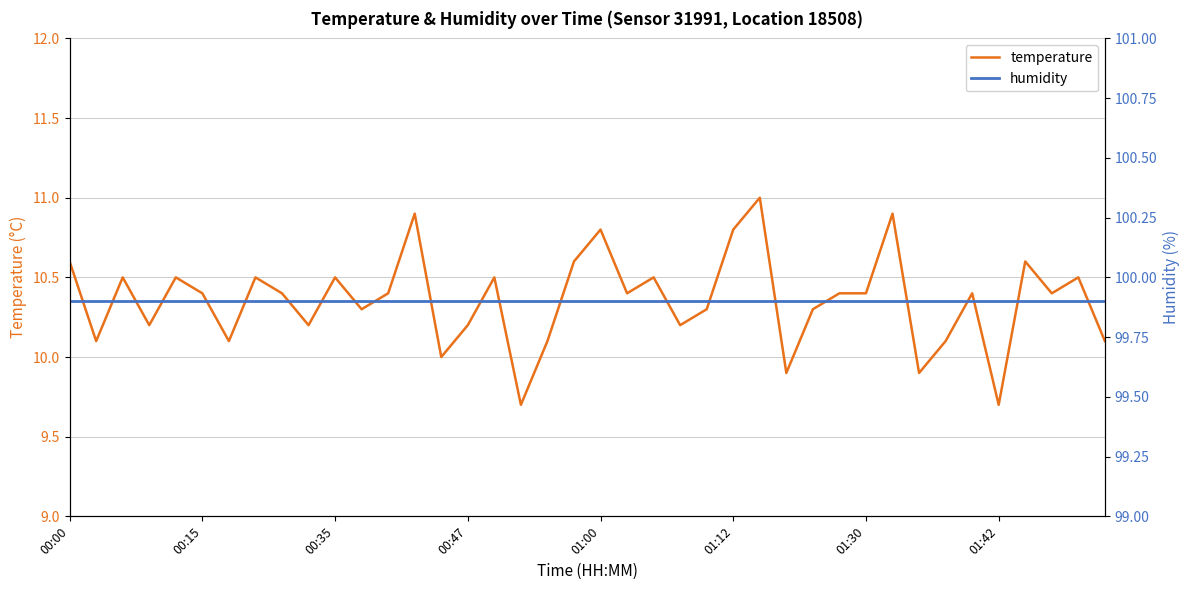

Between 8 and 33, which is larger?

8